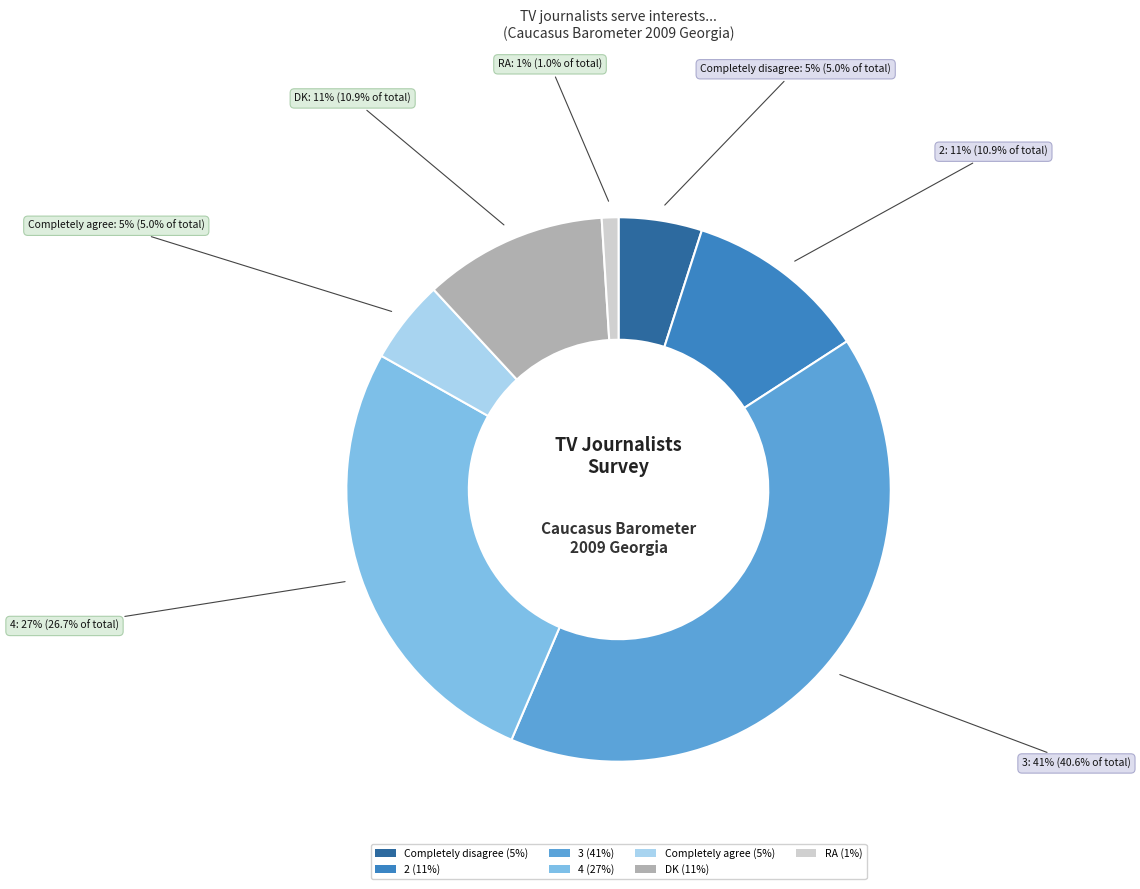

To the nearest percent, what portion does Completely disagree represent?

5%